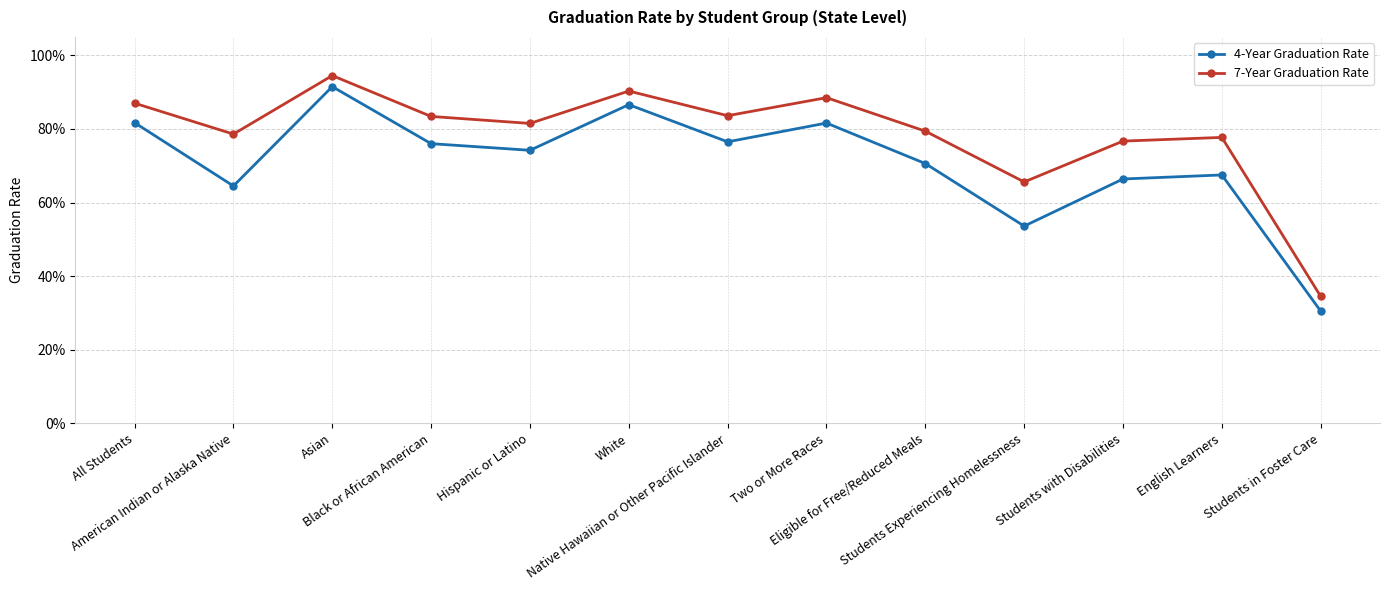

True or false: 7-Year Graduation Rate and 4-Year Graduation Rate cross at least once.

False